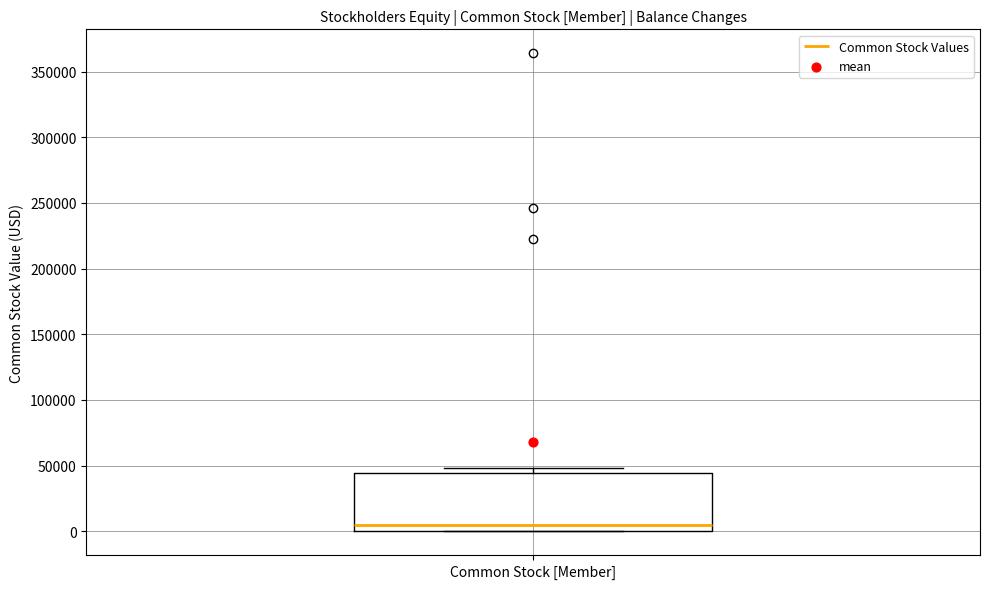

Where does the median line of the box for Common Stock [Member] sit on the y-axis? The values are not printed on the chart, so give them approximately, as read against the axis.

5000